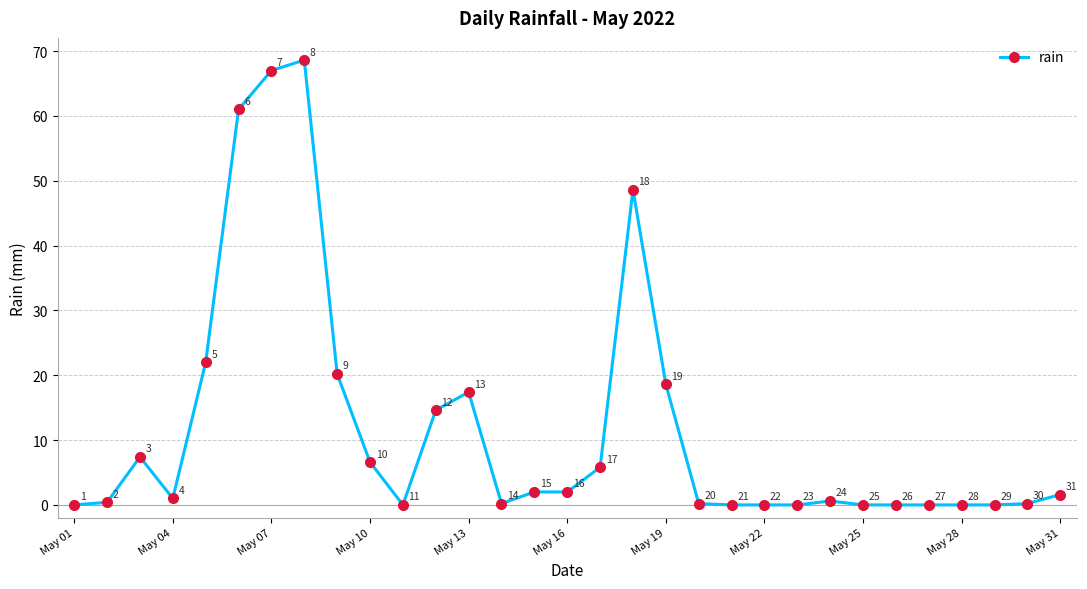

How many lines are shown in the chart?

1